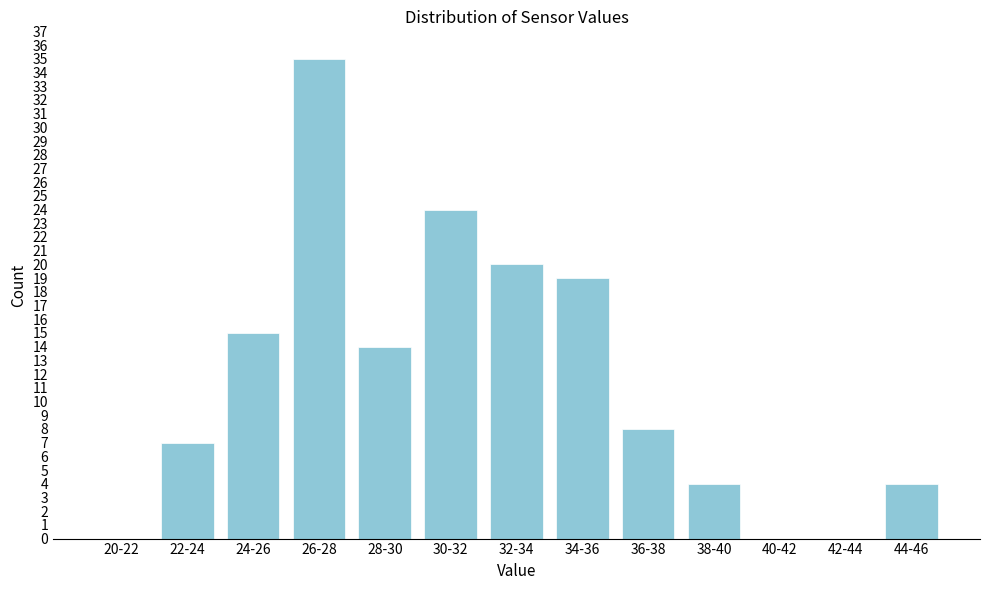

Reading left to right, what are all the values shown in this chart?

20-22=0	22-24=7	24-26=15	26-28=35	28-30=14	30-32=24	32-34=20	34-36=19	36-38=8	38-40=4	40-42=0	42-44=0	44-46=4